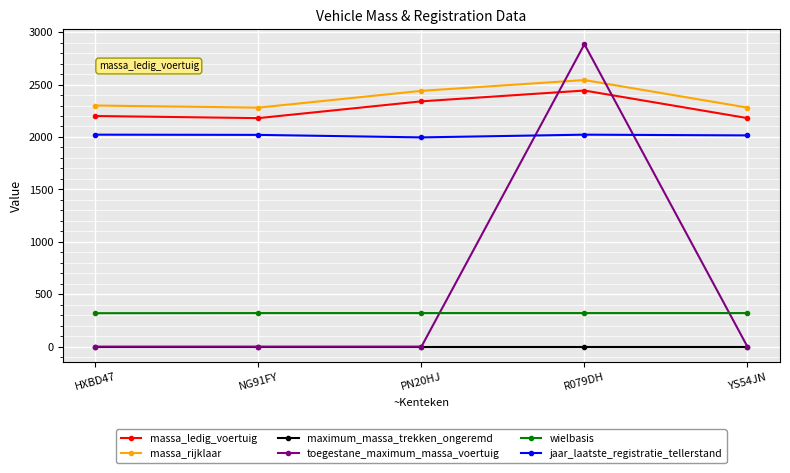

What is the average value of the wielbasis series?

320